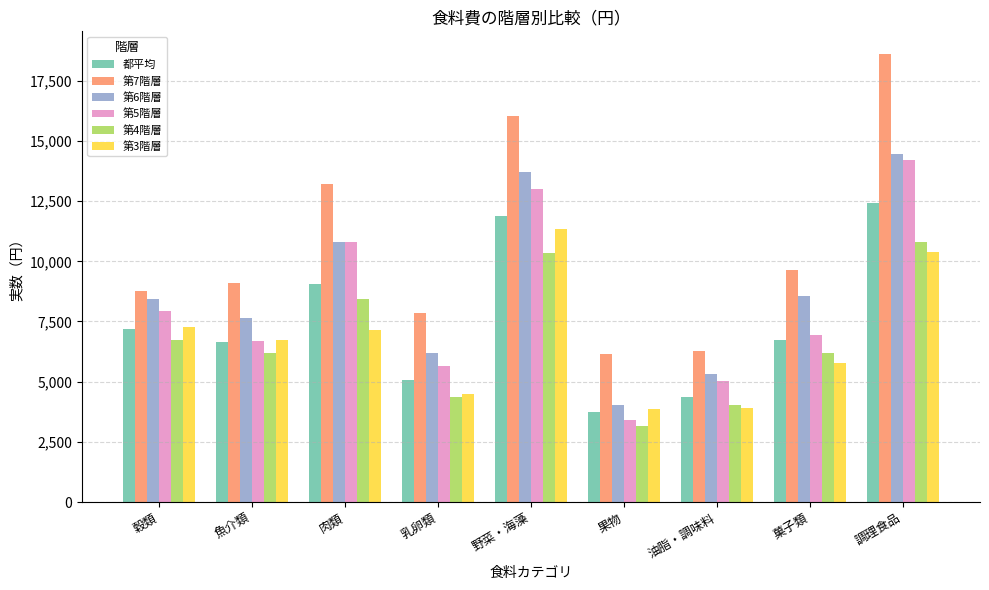

What is the difference between the highest and lowest values at 穀類?

2034